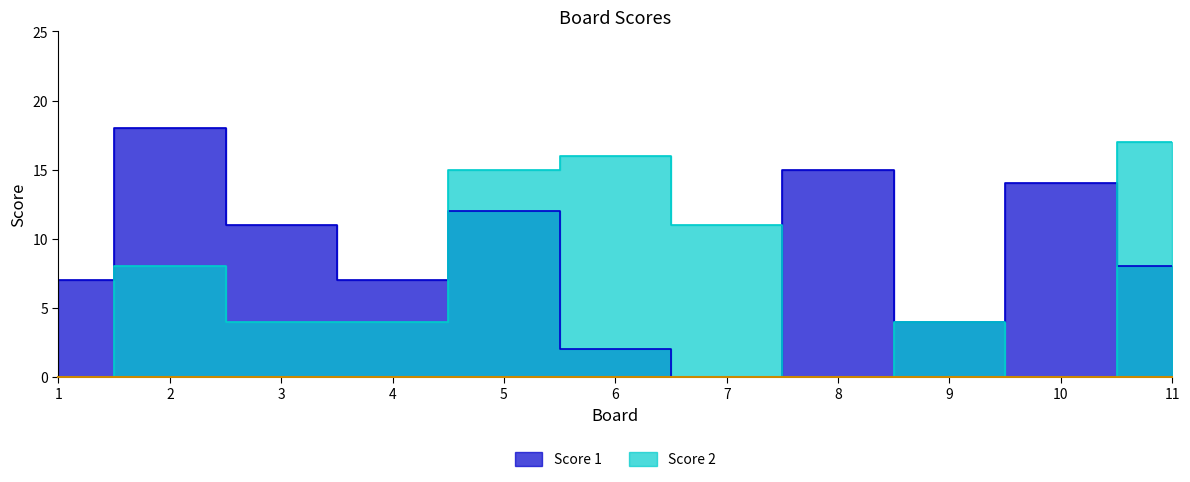

Count the number of data series in this chart.

2